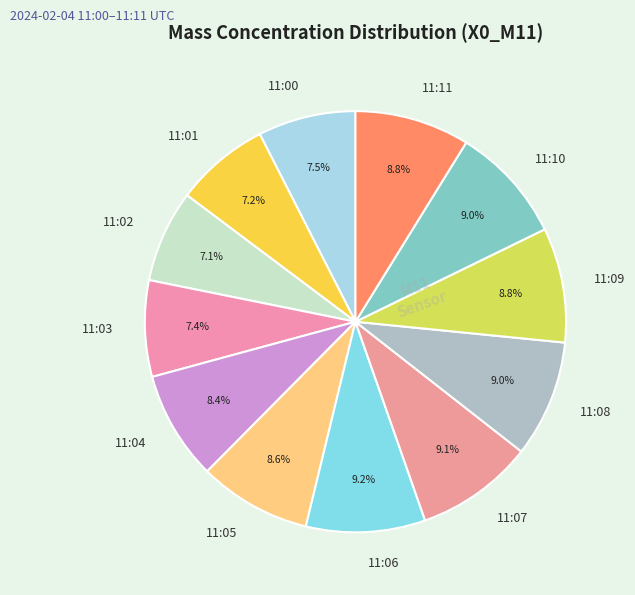

Approximately how many times larger is the value at 11:08 compared to 11:06?

1.0